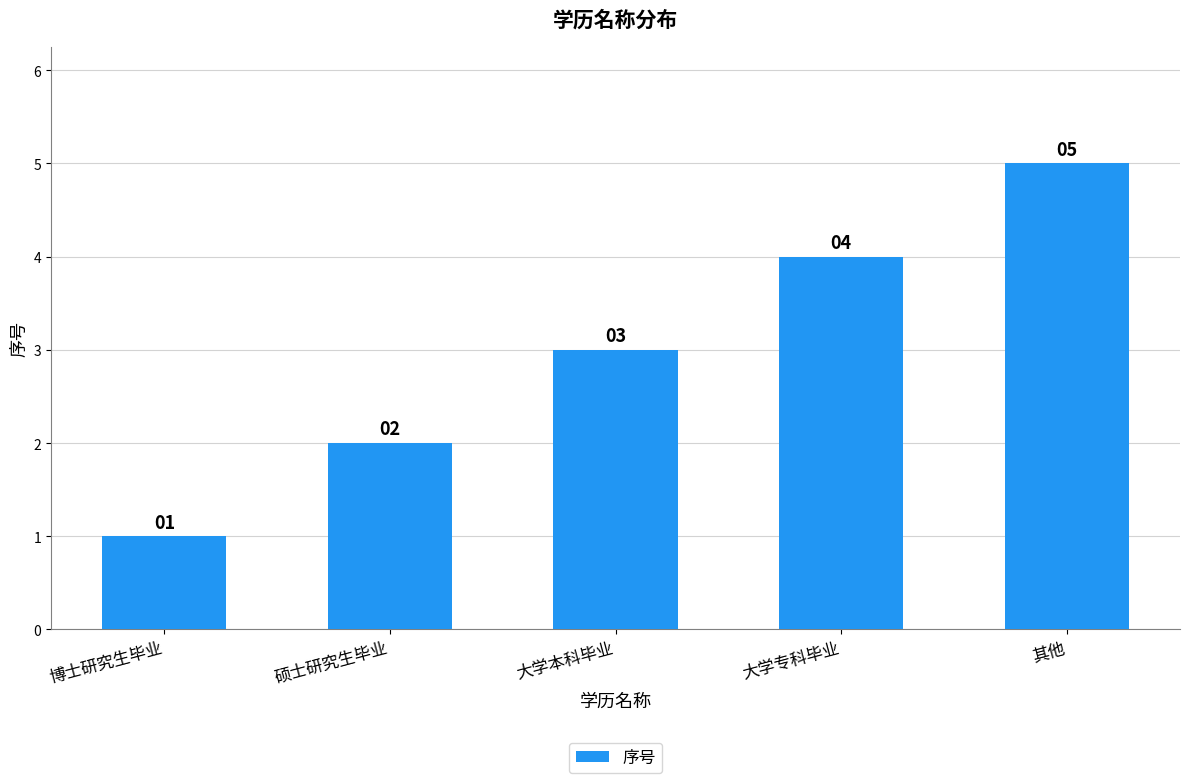

Are the bars grouped side by side (vs. stacked)?

No